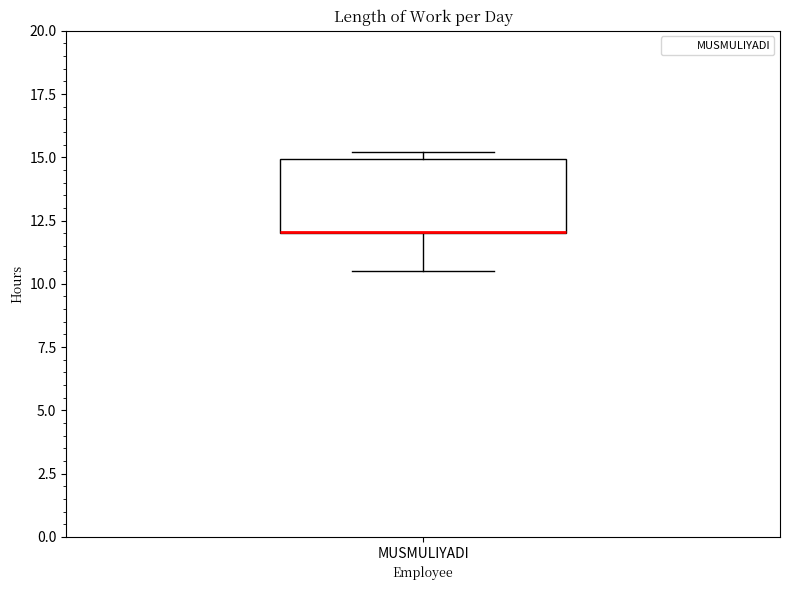

Read this box plot against the y-axis: the position of the median line, the range covered by the box, and the ends of both whiskers. The values are not printed on the chart, so give them approximately, as read against the axis.

median 12.0 (drawn on the box's lower edge), box 12.0 to 15.0, whiskers 10.5 to 15.0 (just above the box's upper edge)